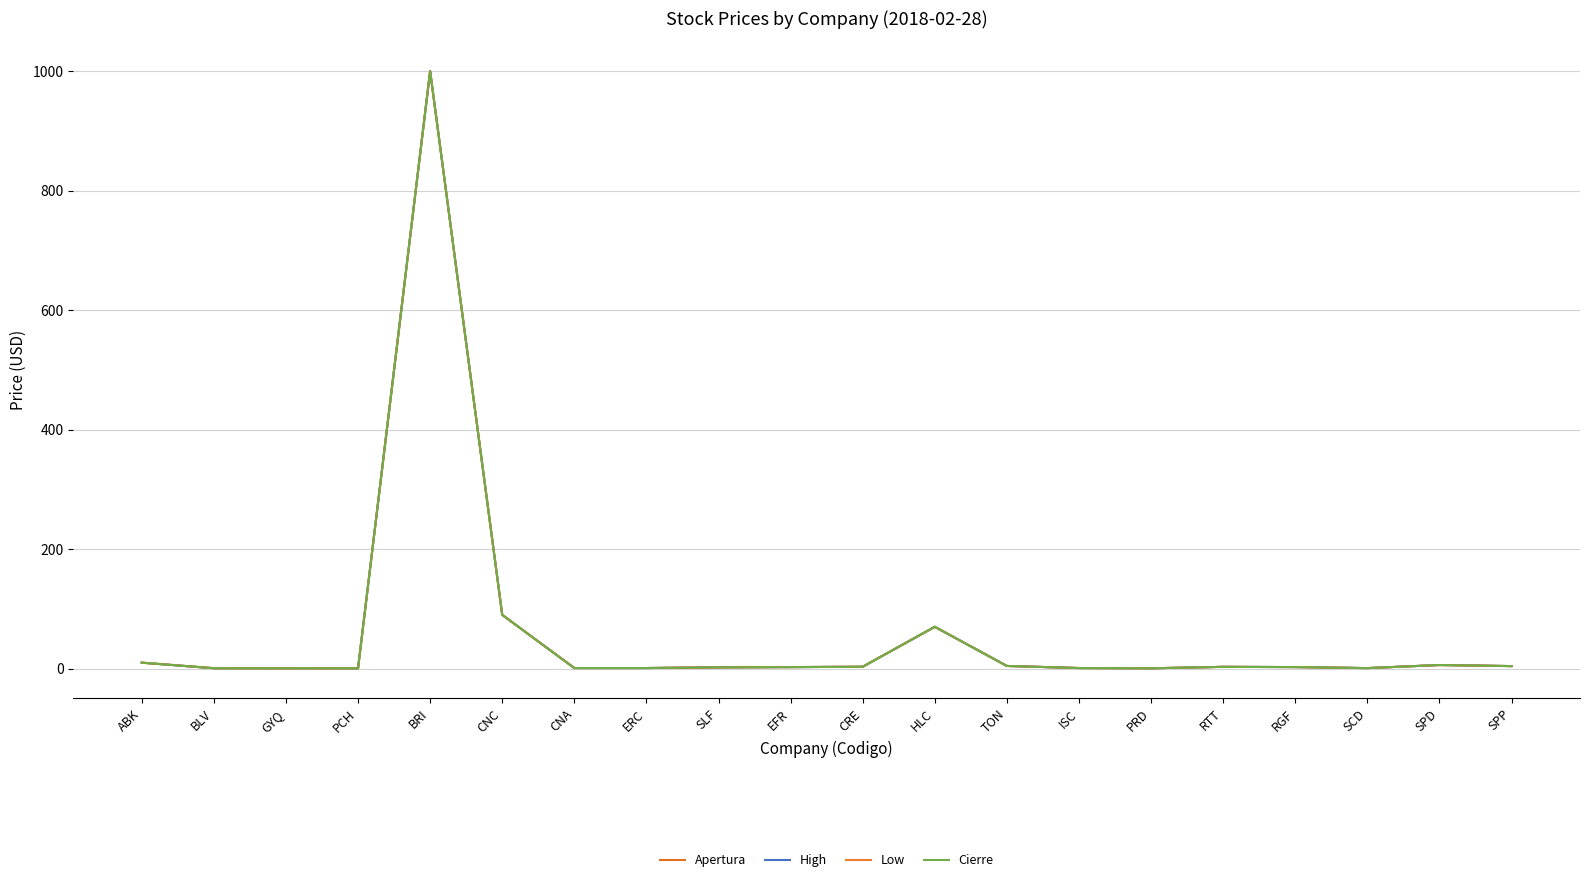

The Apertura series shows 0.3 at ISC. True or false?

False